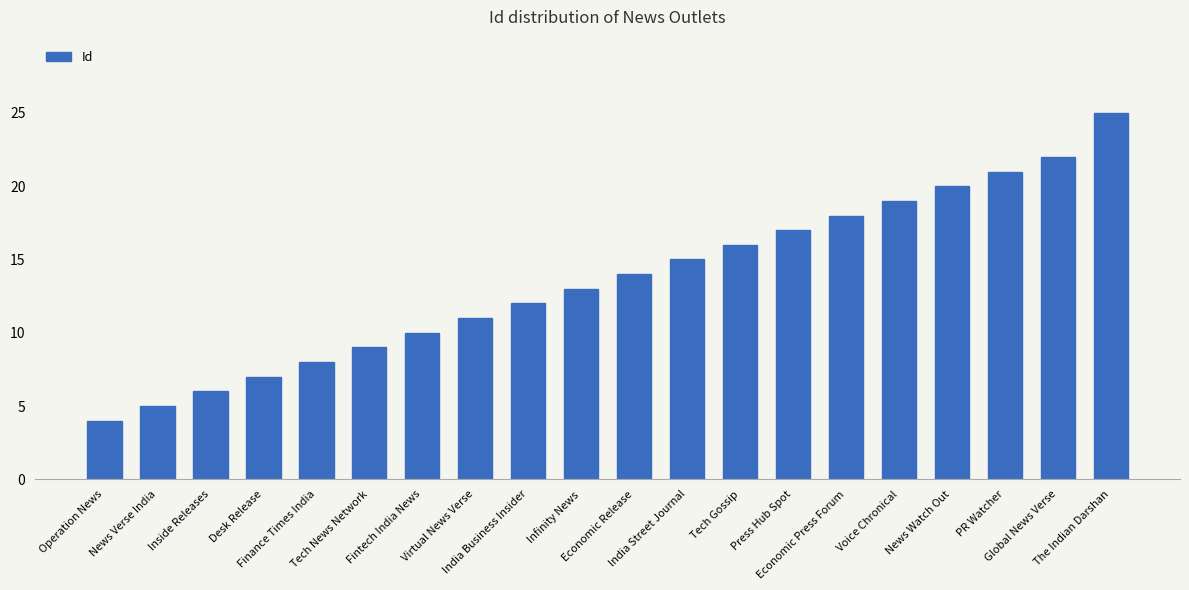

What is the value of the 12th bar from the left?

15